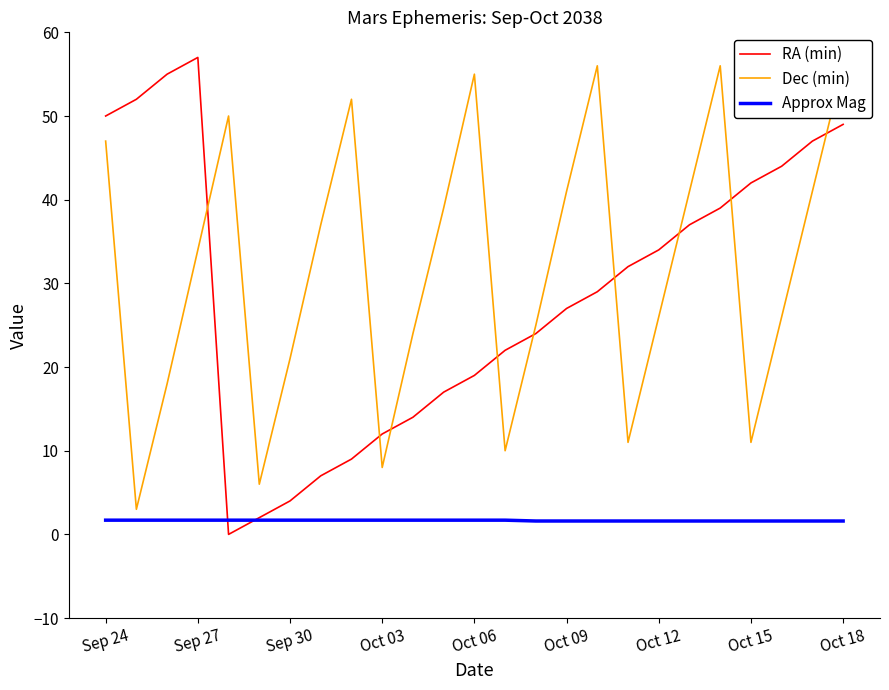

Is it true that Approx Mag equals 1.6 at Oct 12?

True